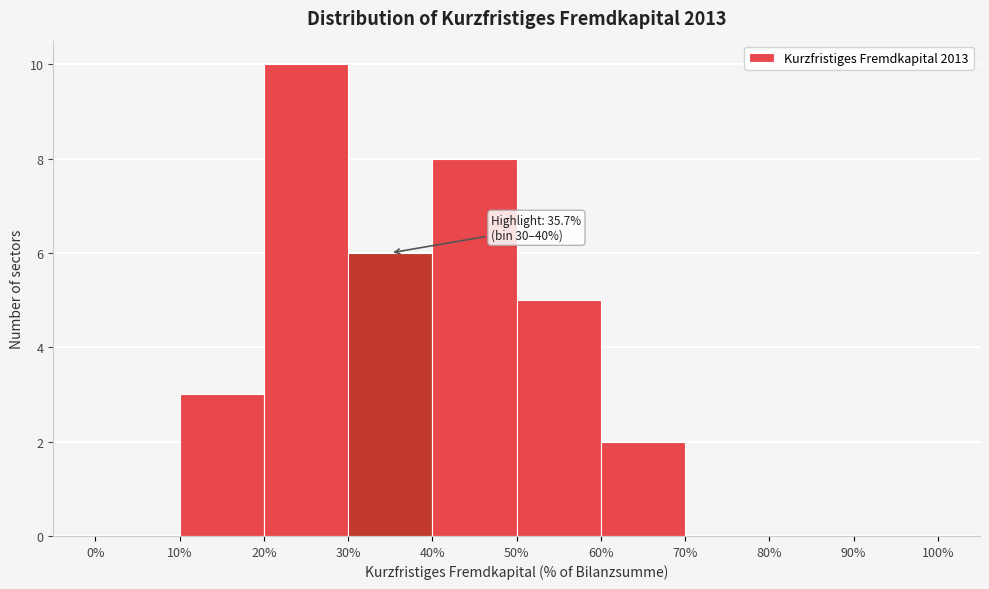

Which range on the x-axis has the tallest bar?

20% to 30%